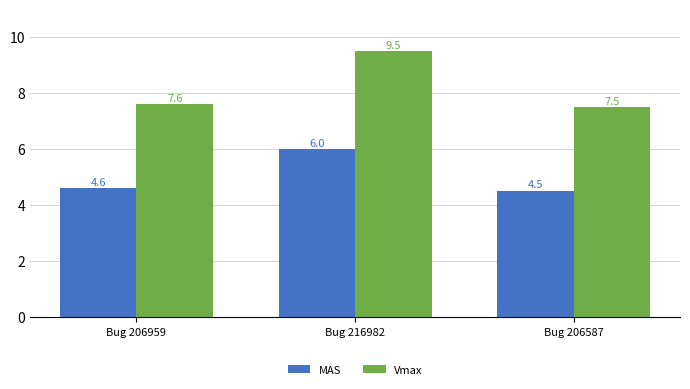

Reading left to right, extract all data points from this chart.

MAS: Bug 206959=4.6	Bug 216982=6.0	Bug 206587=4.5
Vmax: Bug 206959=7.6	Bug 216982=9.5	Bug 206587=7.5